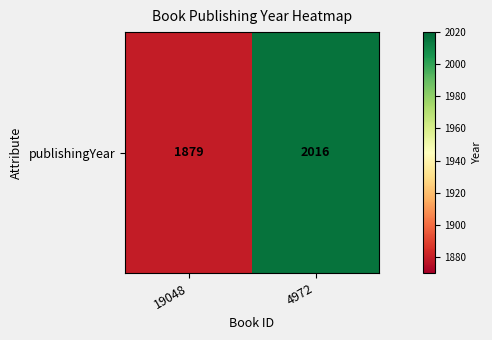

Rank the categories by value from lowest to highest.

19048, 4972